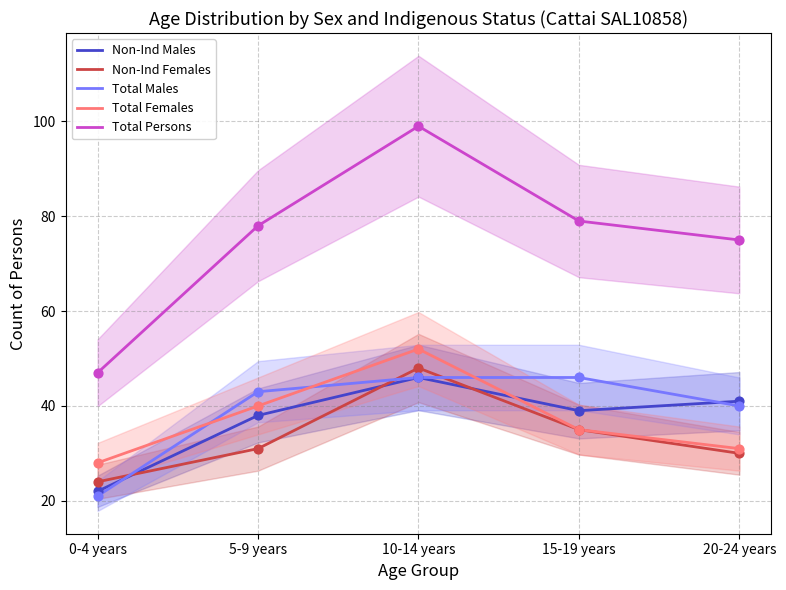

Which series has the widest spread of Y values?

Total Persons